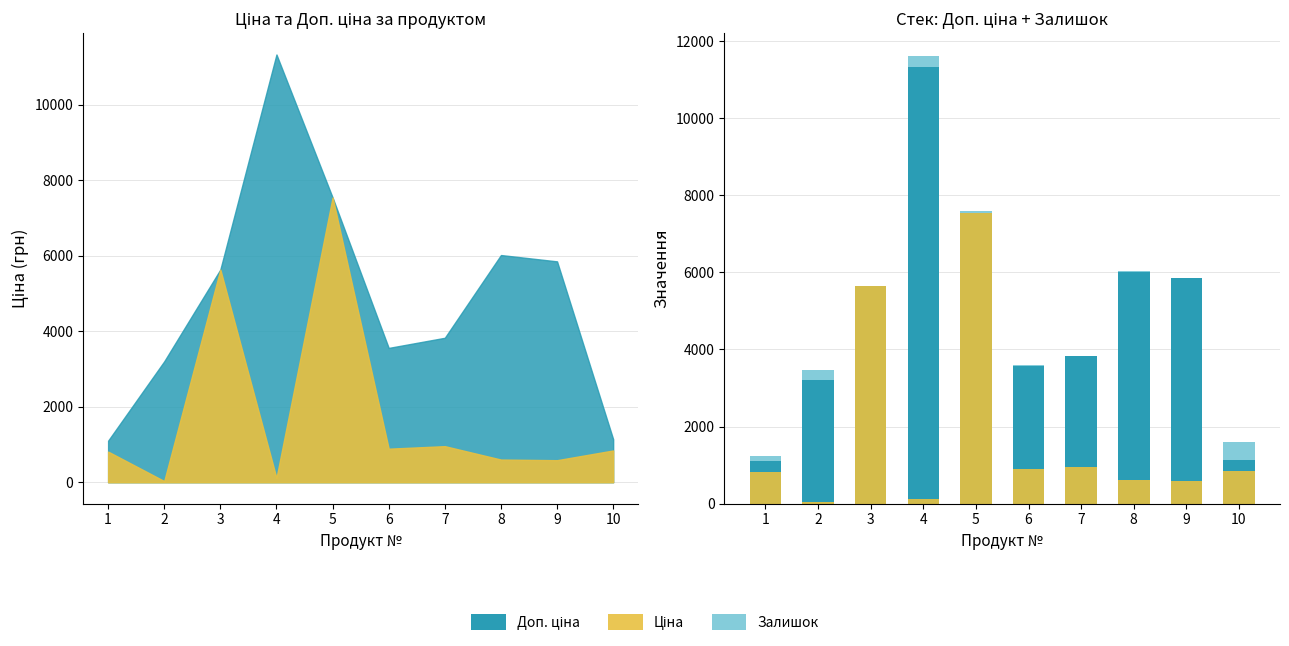

What are all the series names shown in the legend?

Доп. ціна, Ціна, Залишок